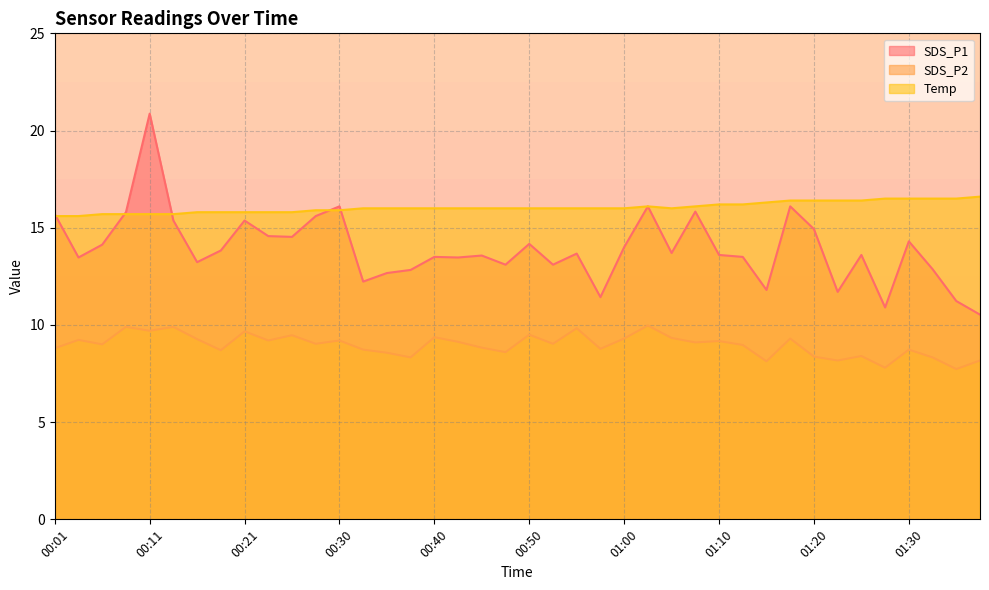

What position from the right is 00:48?

21